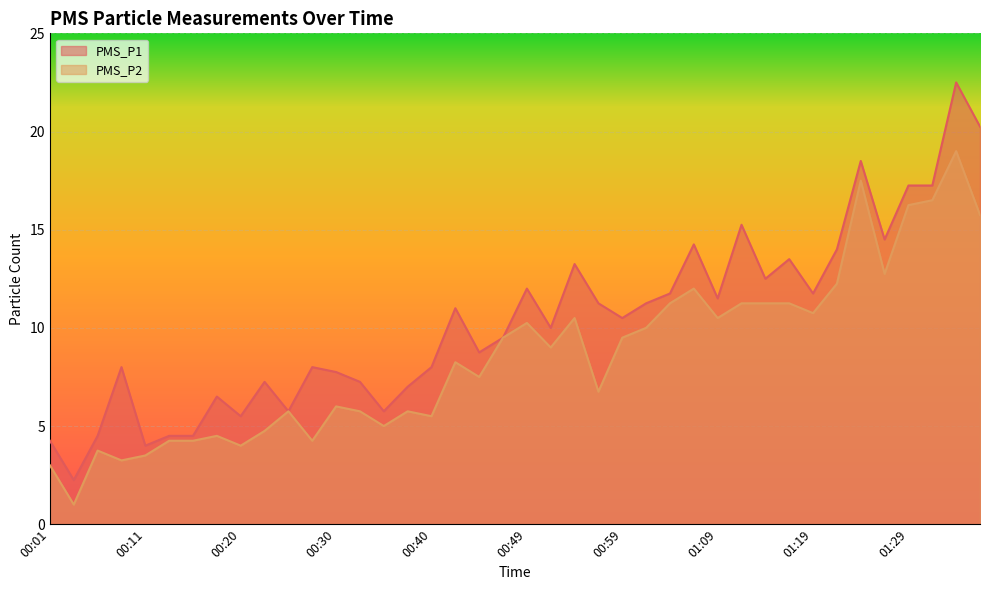

Rank the categories by PMS_P1 value from highest to lowest.

01:34, 01:36, 01:24, 01:29, 01:31, 01:11, 01:26, 01:06, 01:21, 01:16, 00:54, 01:14, 00:49, 01:04, 01:19, 01:09, 00:57, 01:02, 00:42, 00:59, 00:52, 00:47, 00:45, 00:08, 00:28, 00:40, 00:30, 00:23, 00:32, 00:37, 00:18, 00:25, 00:35, 00:20, 00:06, 00:13, 00:15, 00:01, 00:11, 00:03